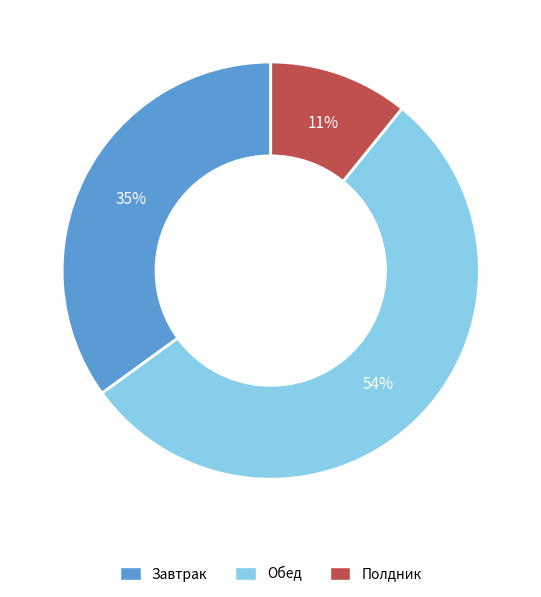

Which slice is the largest?

Обед